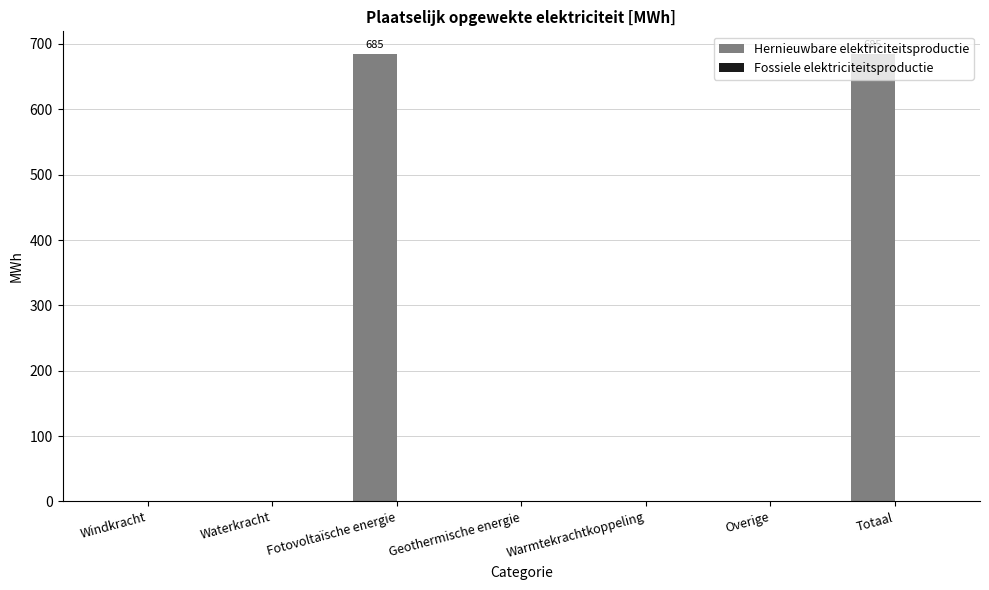

What is the maximum value shown in the chart?

685.0